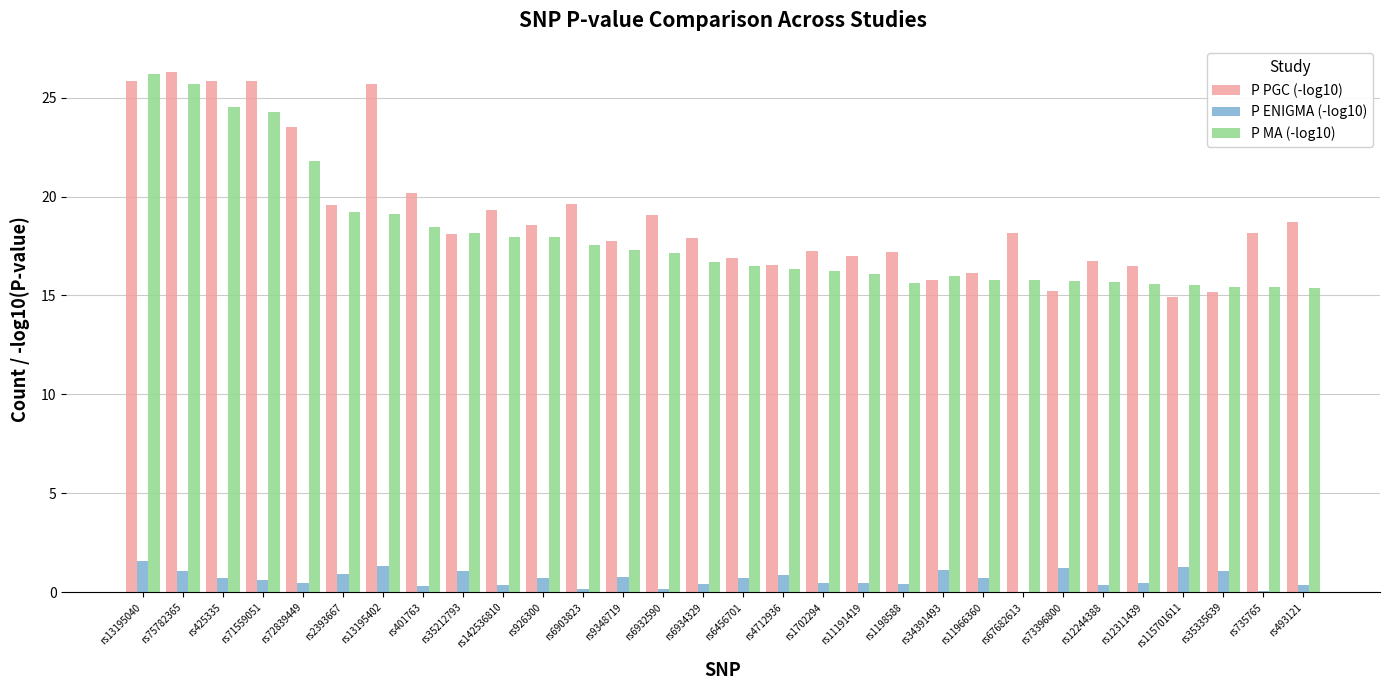

Are the bars horizontal?

No